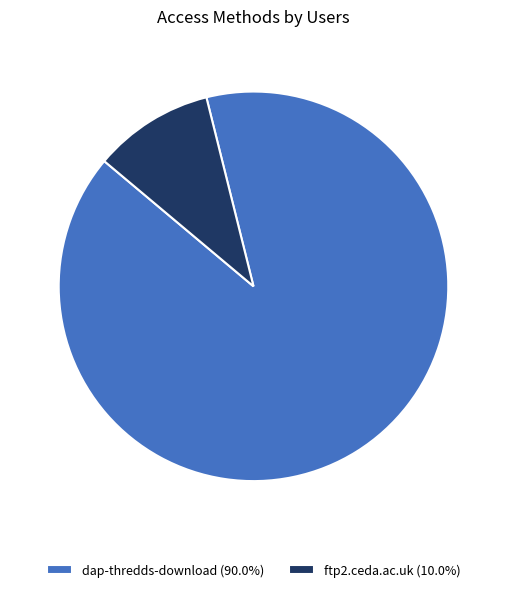

Does ftp2.ceda.ac.uk account for over 50% of the chart?

No